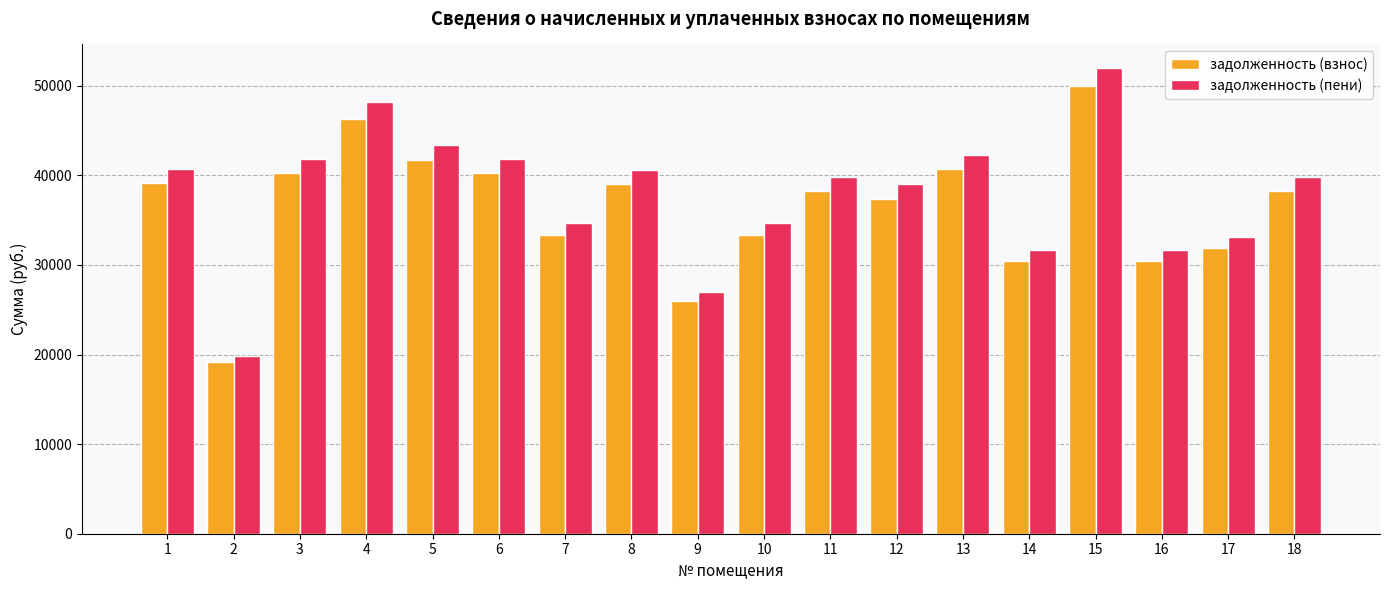

What is the difference between the maximum and minimum values in the задолженность (взнос) series?

30893.9